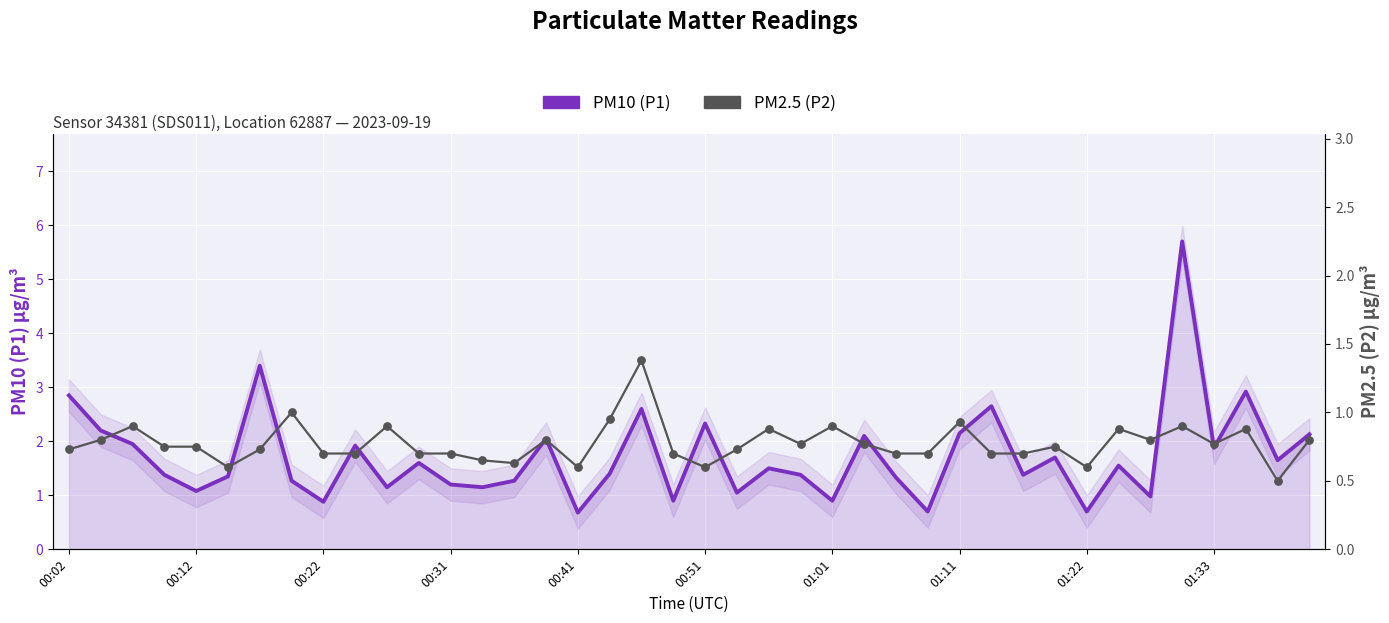

At which category is the sum across all series the highest?

35